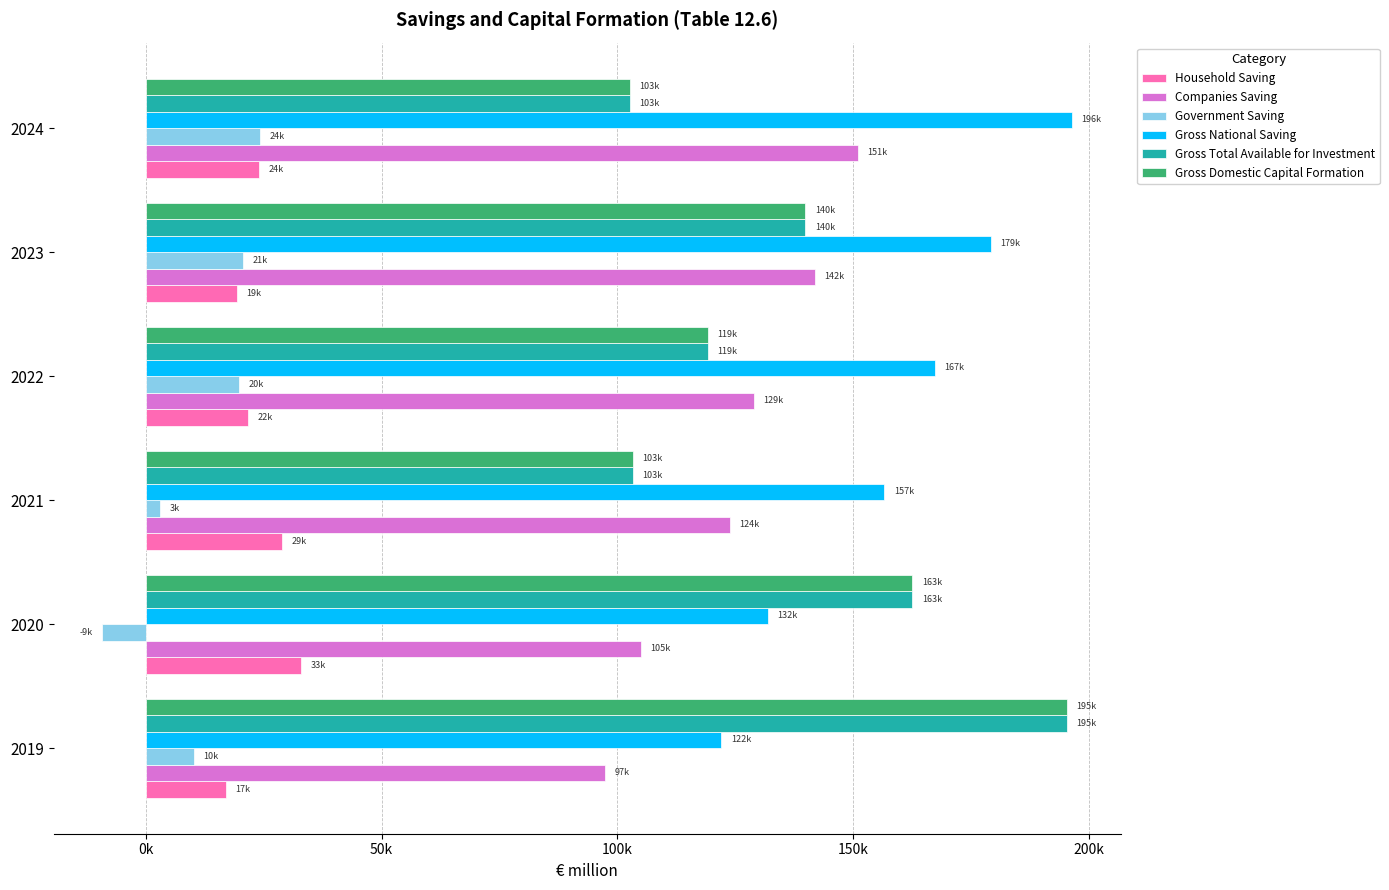

Which series has the widest spread of values?

Gross Domestic Capital Formation